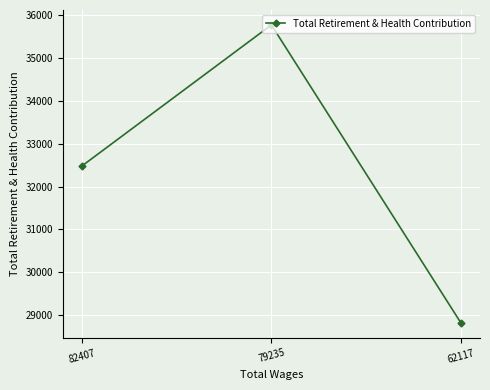

List the labels in order of value, largest first.

79235, 82407, 62117